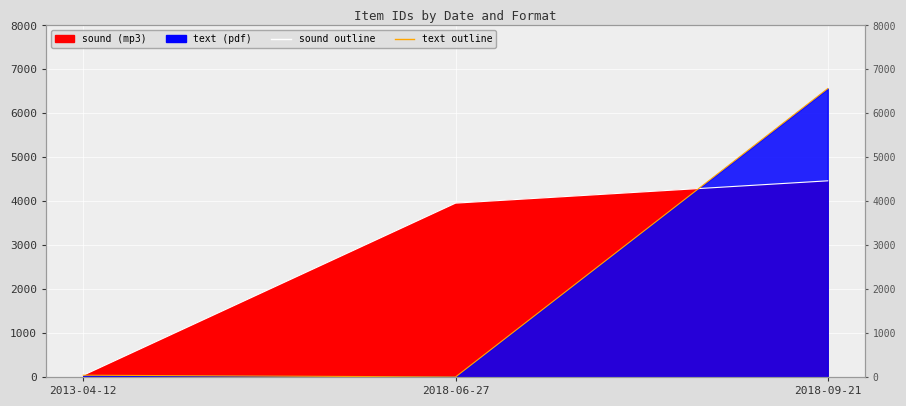

Reading left to right, what are all the values shown in this chart?

sound outline: 2013-04-12=39	2018-06-27=3956	2018-09-21=4464
text outline: 2013-04-12=40	2018-06-27=0	2018-09-21=6564